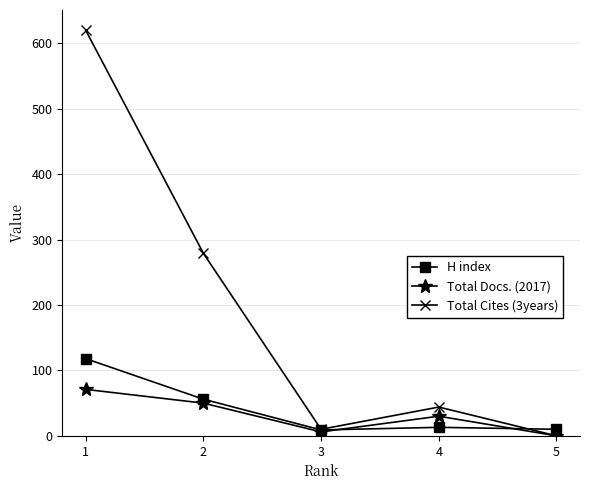

Which series has the largest total across all categories?

Total Cites (3years)